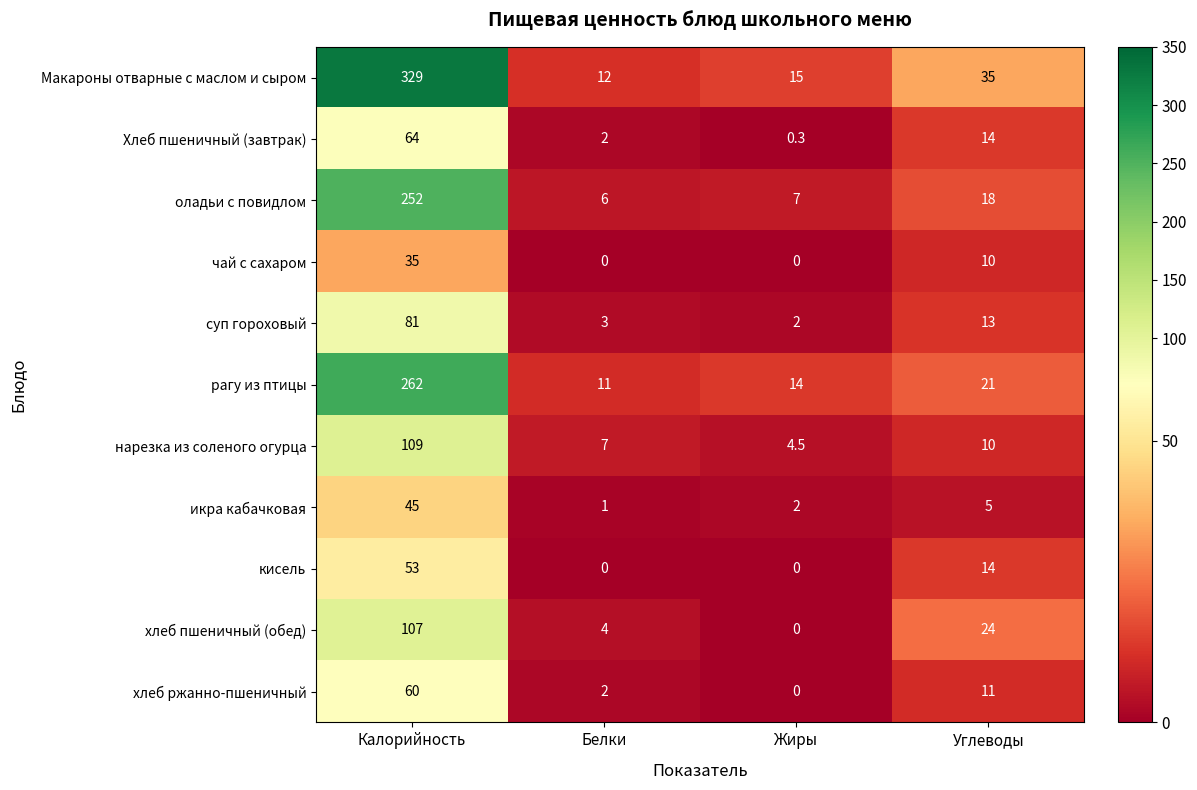

Which series has the widest spread of values?

Макароны отварные с маслом и сыром